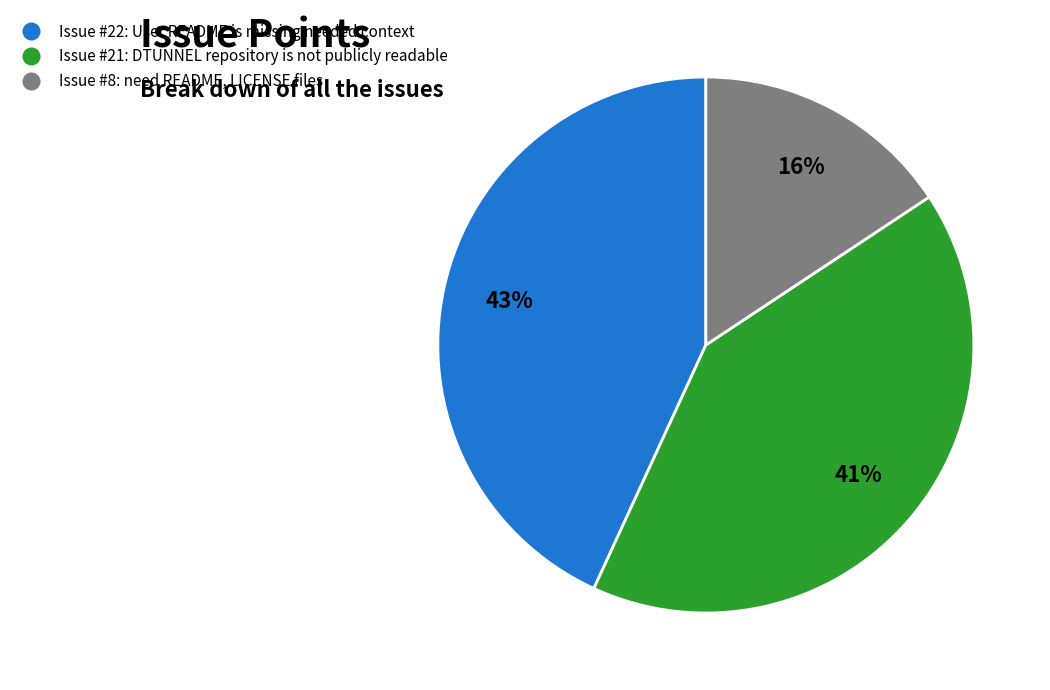

To the nearest percent, what is the average slice percentage?

33%